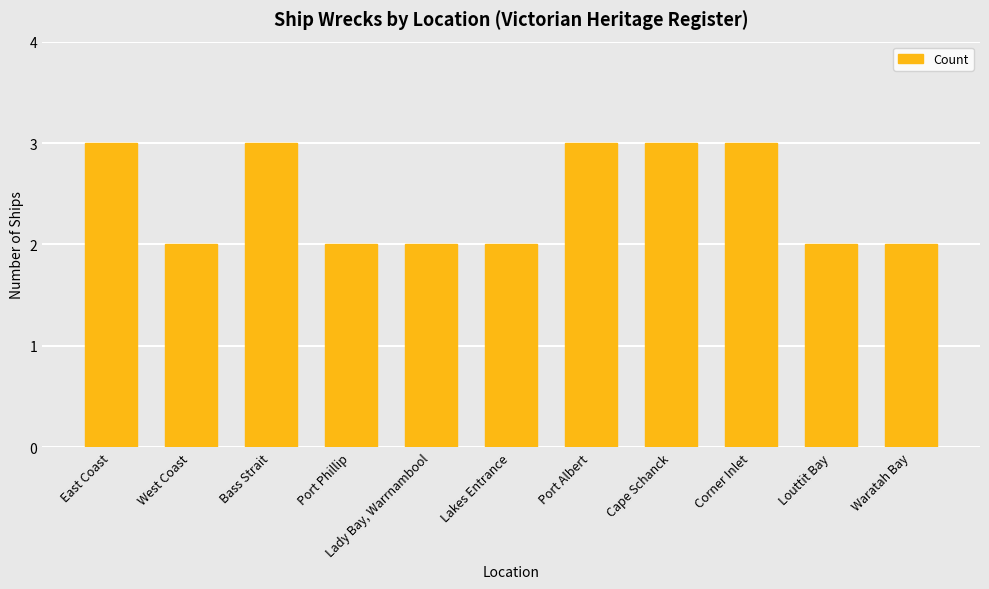

What is the sum of all values?

27